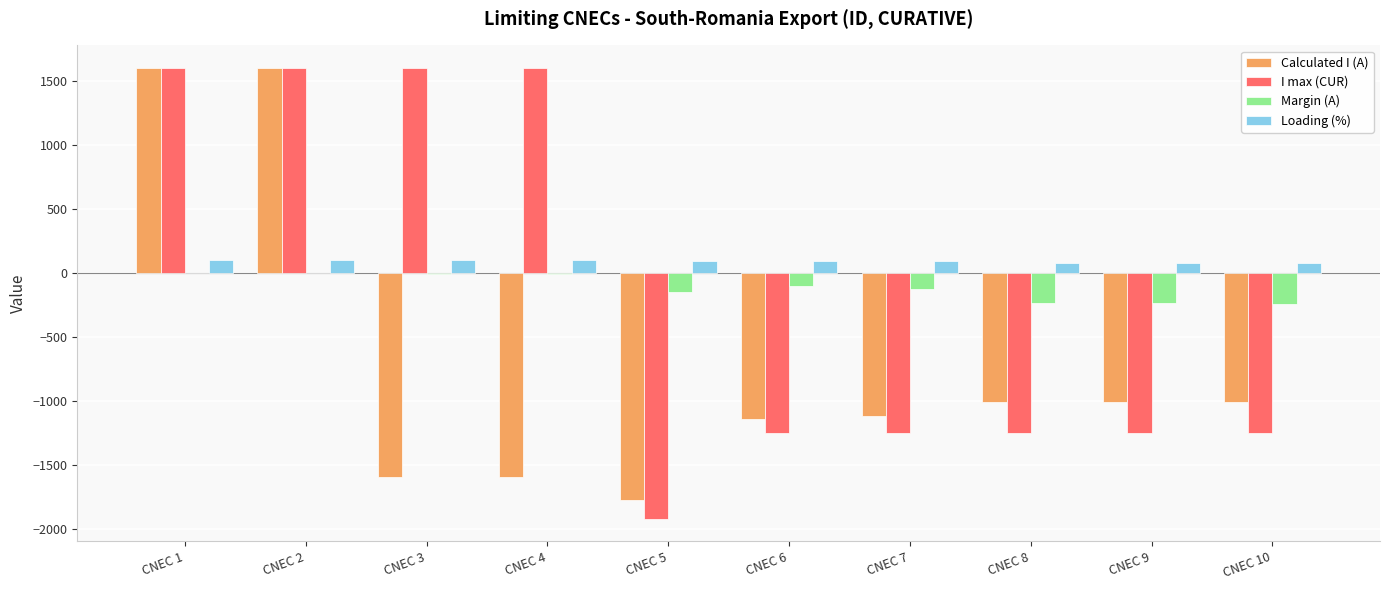

What is the maximum value shown in the chart?

1601